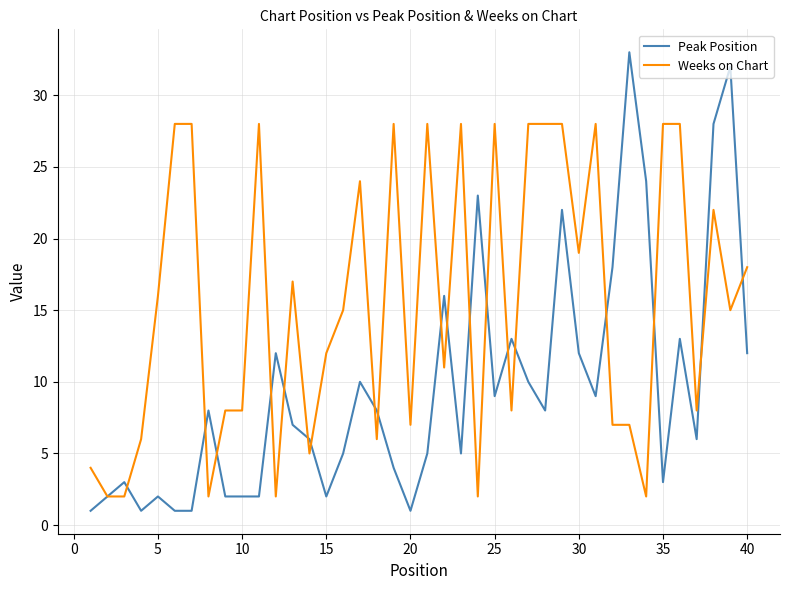

How many lines are shown in the chart?

2